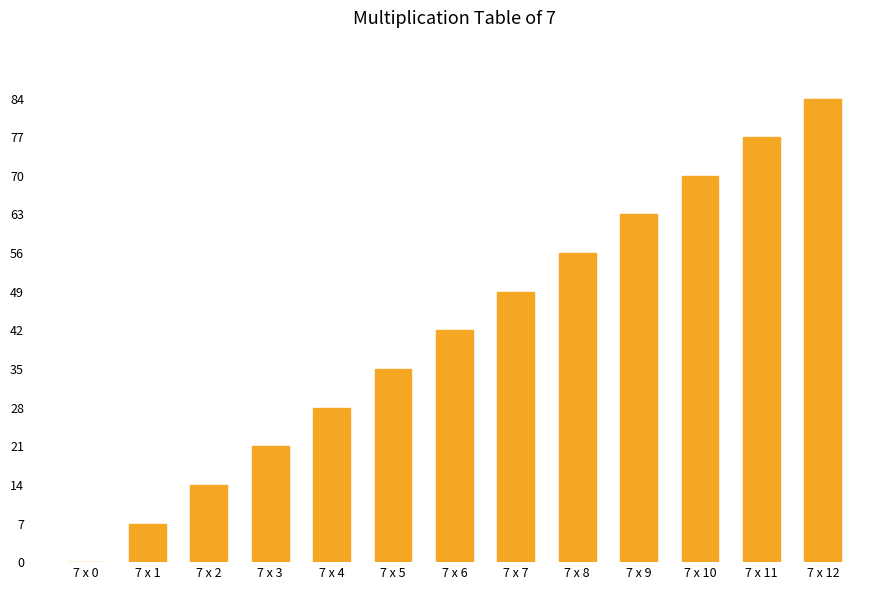

Approximately how many times larger is the value at 7 x 5 compared to 7 x 12?

0.4